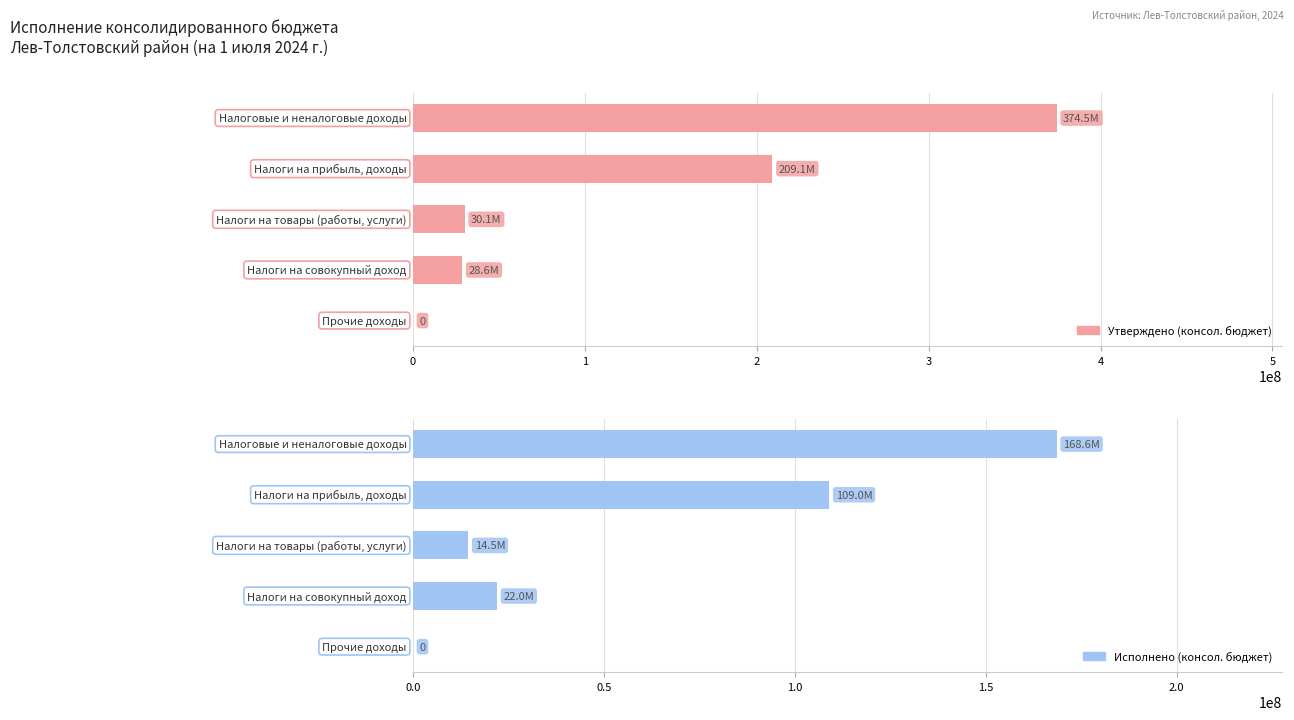

What is the sum of all Исполнено (консол. бюджет) values?

314106492.2